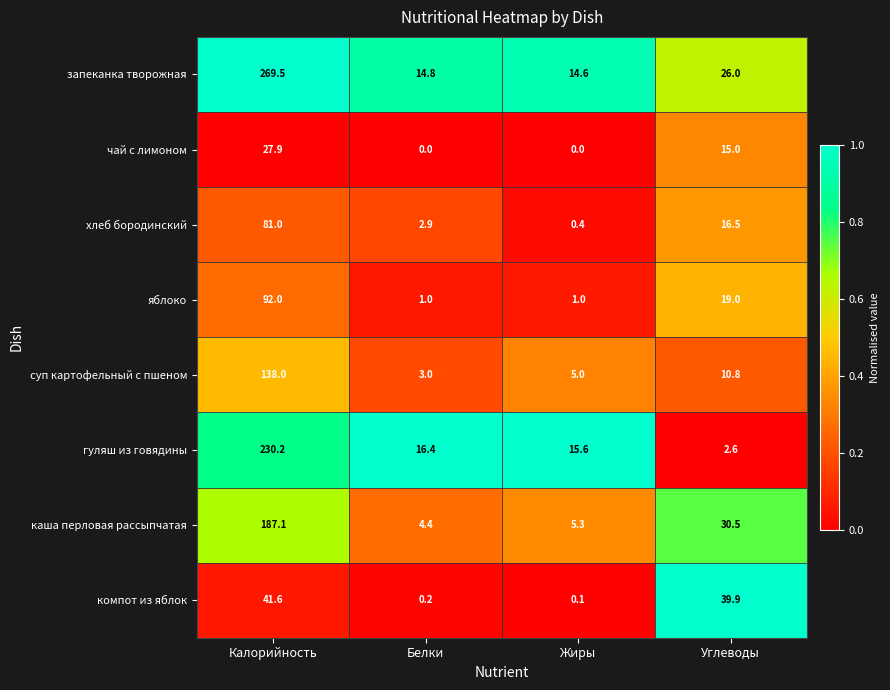

At which category is the sum across all series the highest?

Калорийность